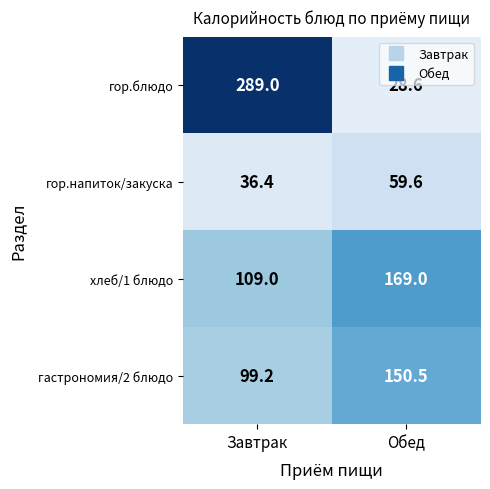

Which label corresponds to the largest value in the chart?

Завтрак